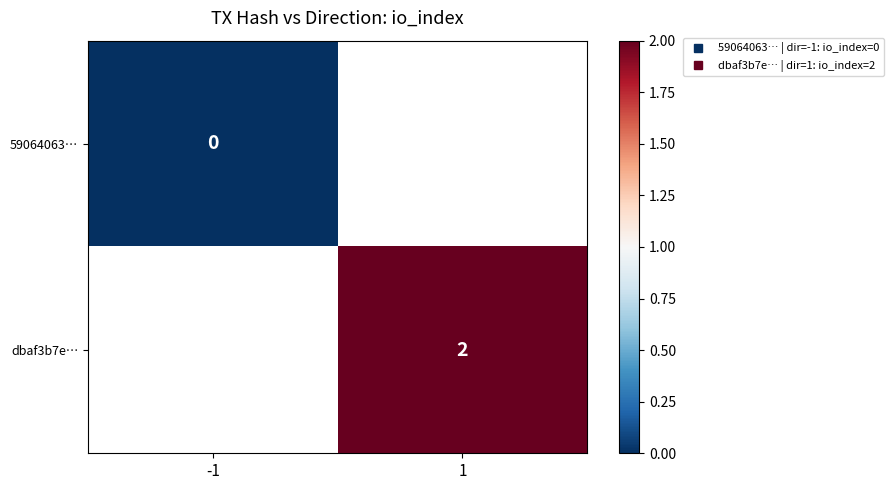

At how many categories does at least one series exceed 0?

1